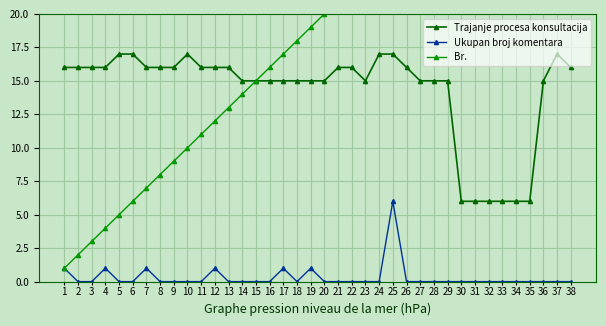

True or false: Br. and Ukupan broj komentara cross at least once.

False